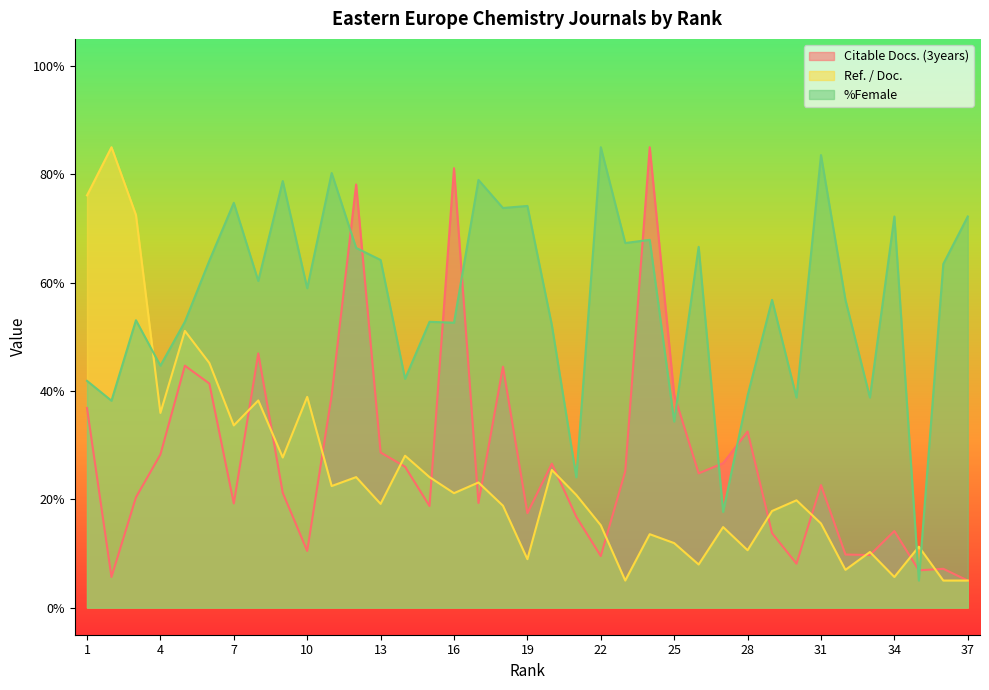

At which category does Citable Docs. (3years) reach its first local peak?

5